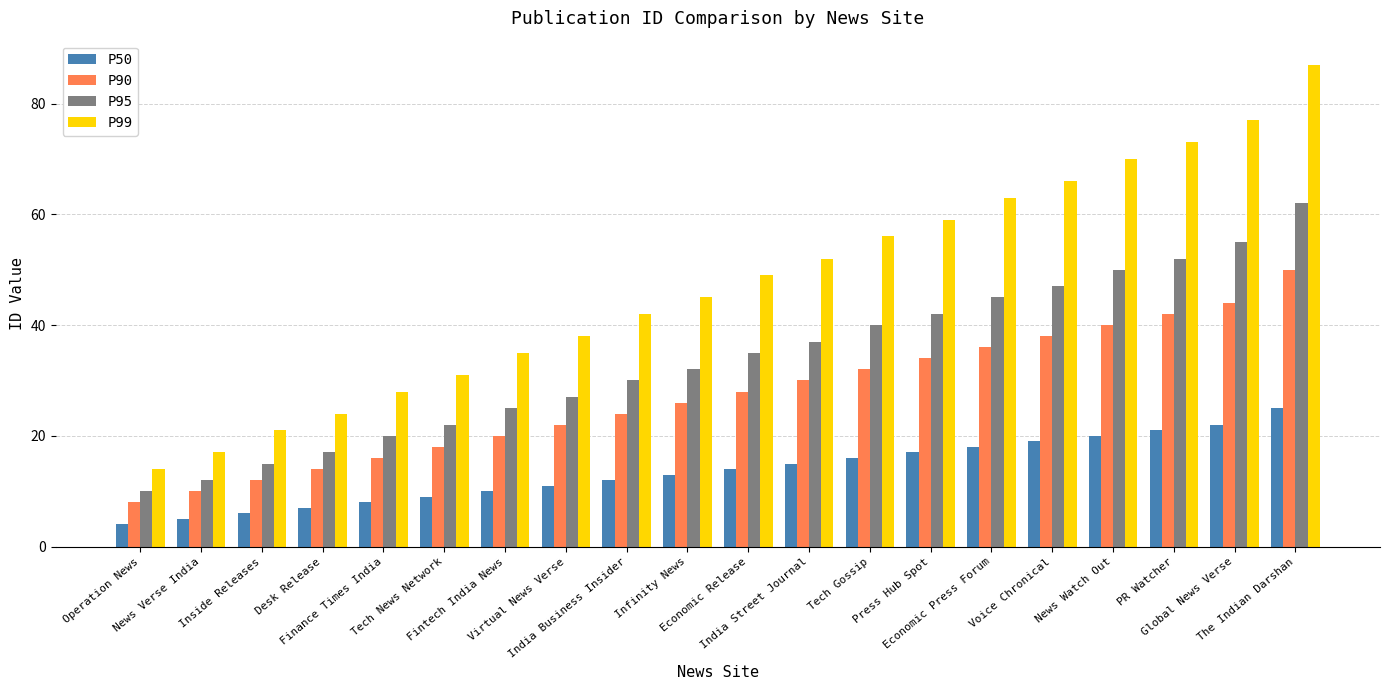

What is the sum of the P50 values at Global News Verse and Press Hub Spot?

39